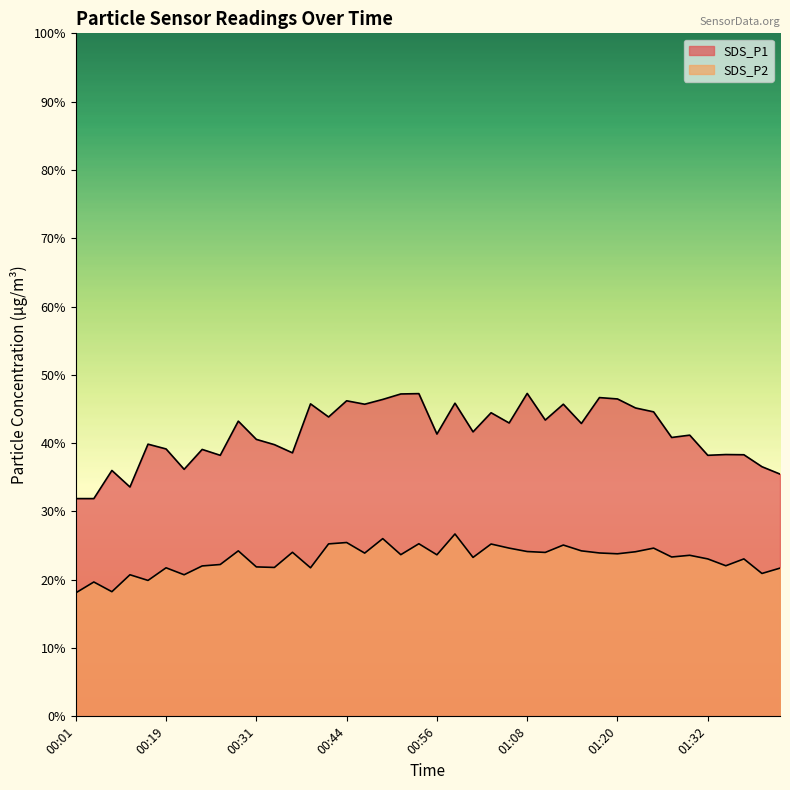

True or false: SDS_P1 and SDS_P2 intersect in this chart.

False